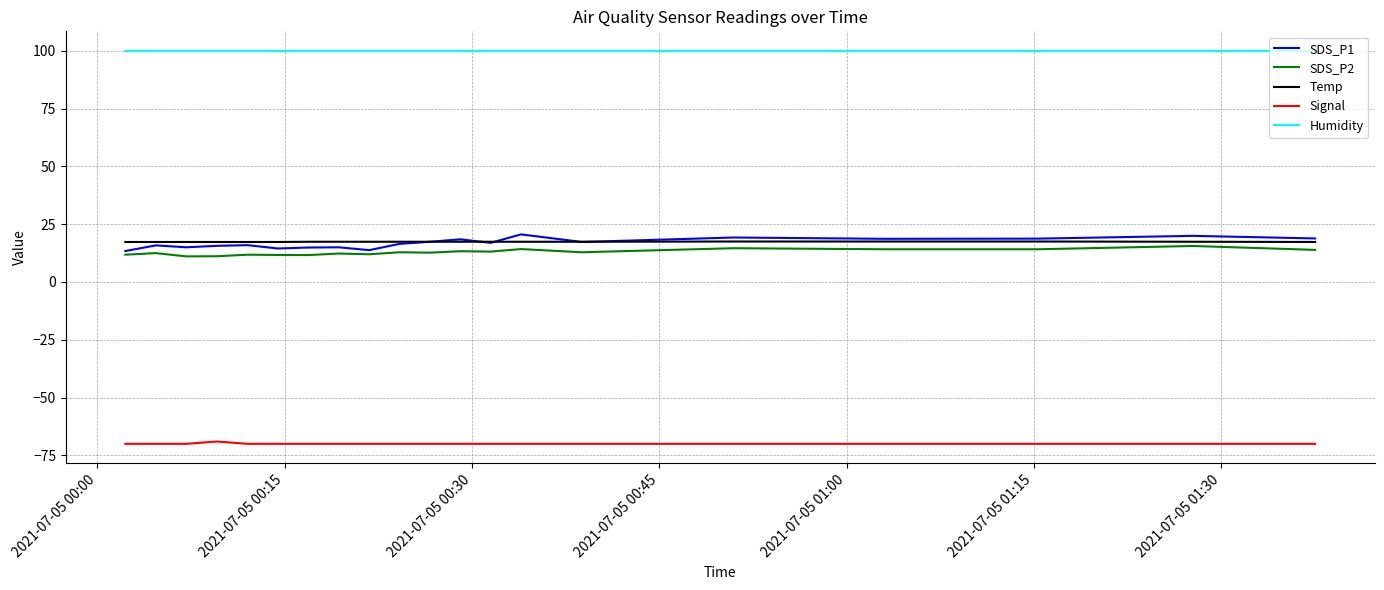

What is the lowest value of the Temp series?

17.3